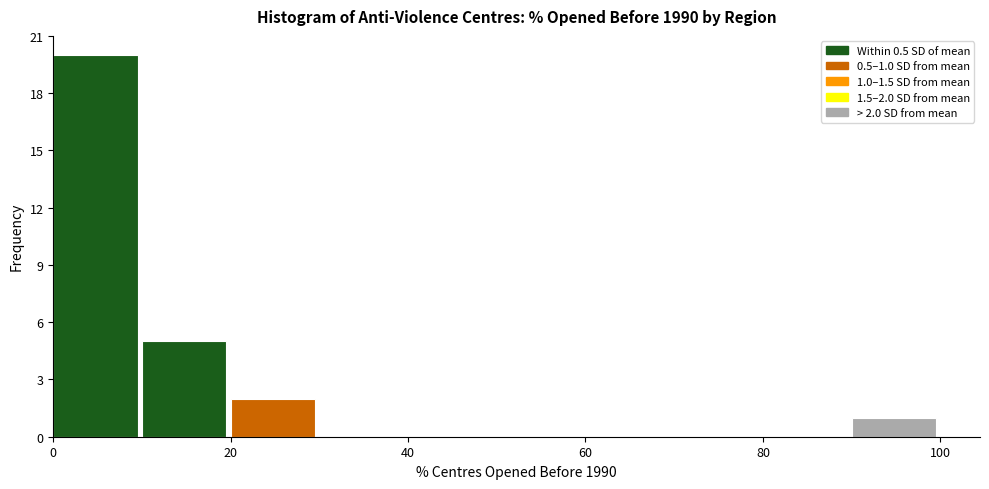

Which range on the x-axis has the tallest bar?

0 to 10